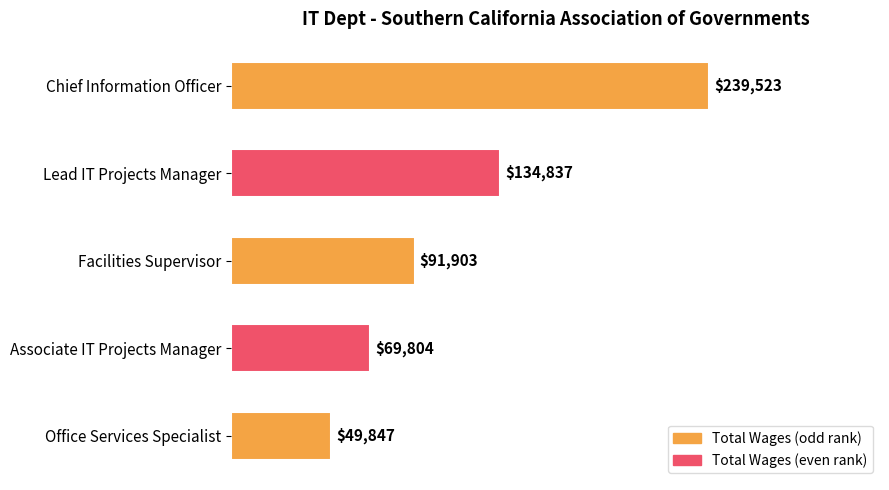

What is the value of the 1st bar from the top?

239523